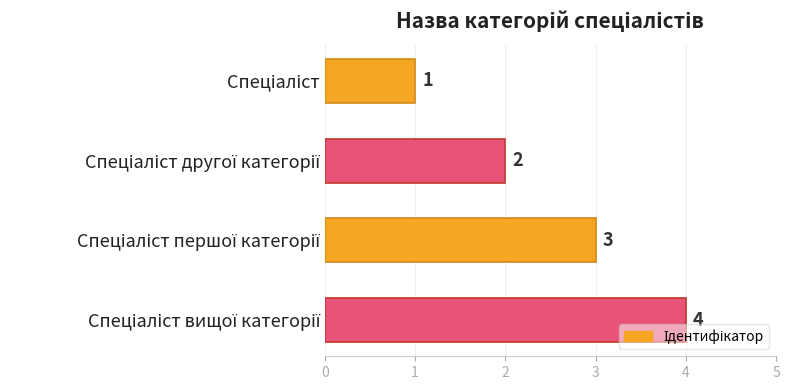

How many data points are less than 3?

2